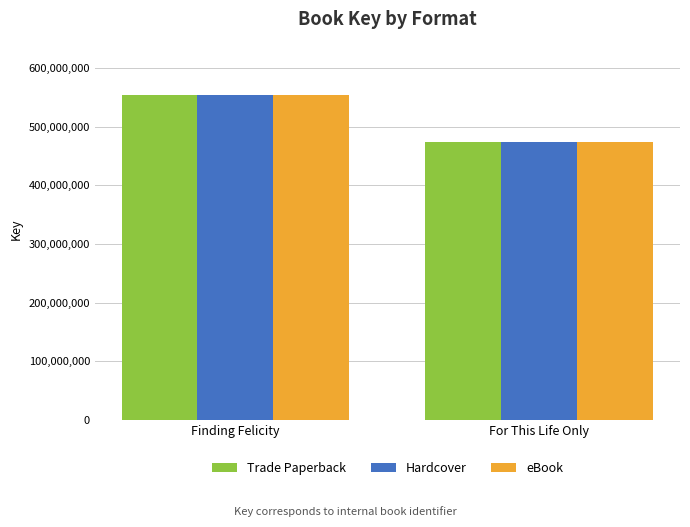

What is the sum of all Hardcover values?

1029095401